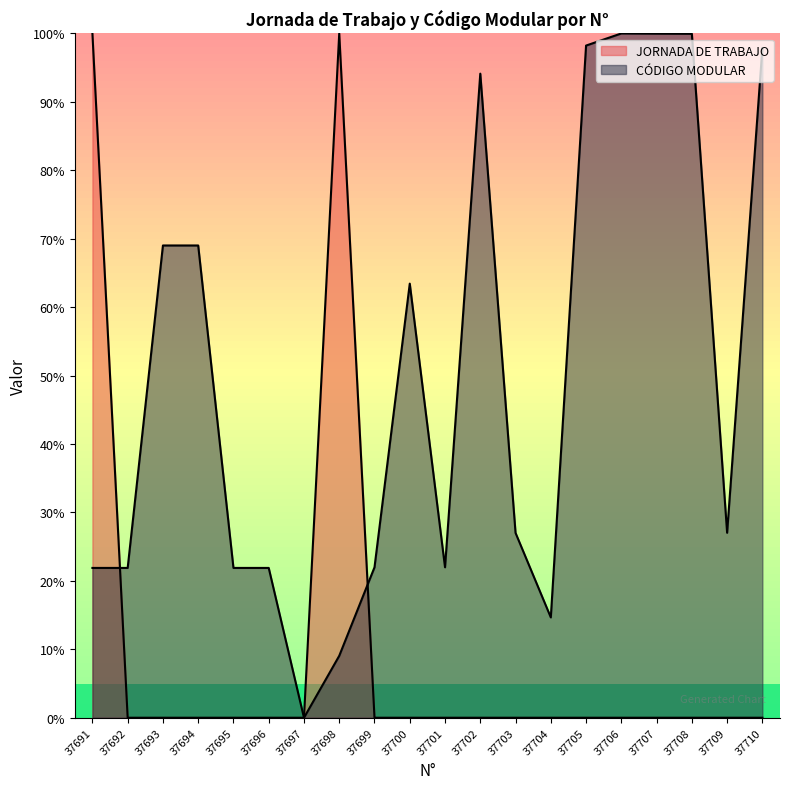

What is the sum of all JORNADA DE TRABAJO values?

200.0